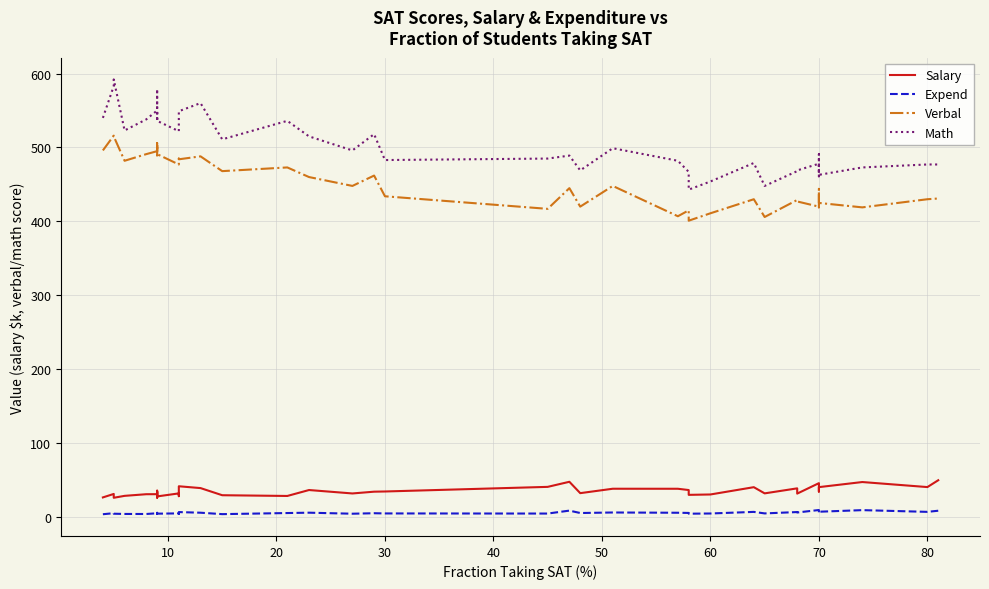

What is the value of the Salary point at the 20th from the left?

34.6